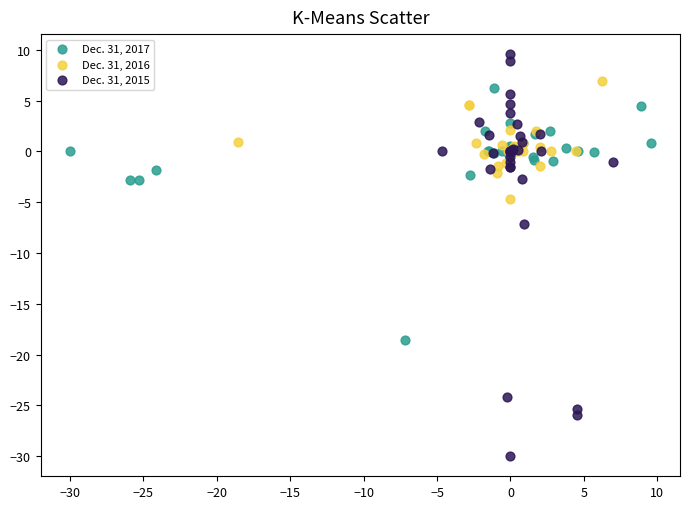

Which series reaches the minimum Y coordinate?

Dec. 31, 2015